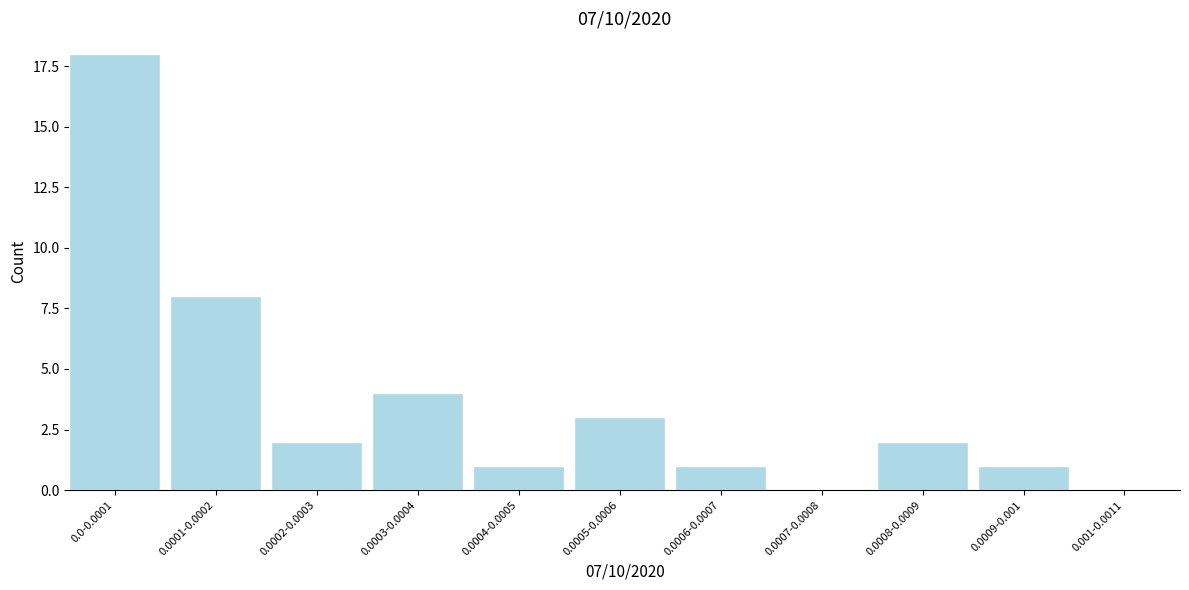

Reading left to right, list all the values displayed in this chart.

0.0-0.0001=18	0.0001-0.0002=8	0.0002-0.0003=2	0.0003-0.0004=4	0.0004-0.0005=1	0.0005-0.0006=3	0.0006-0.0007=1	0.0007-0.0008=0	0.0008-0.0009=2	0.0009-0.001=1	0.001-0.0011=0